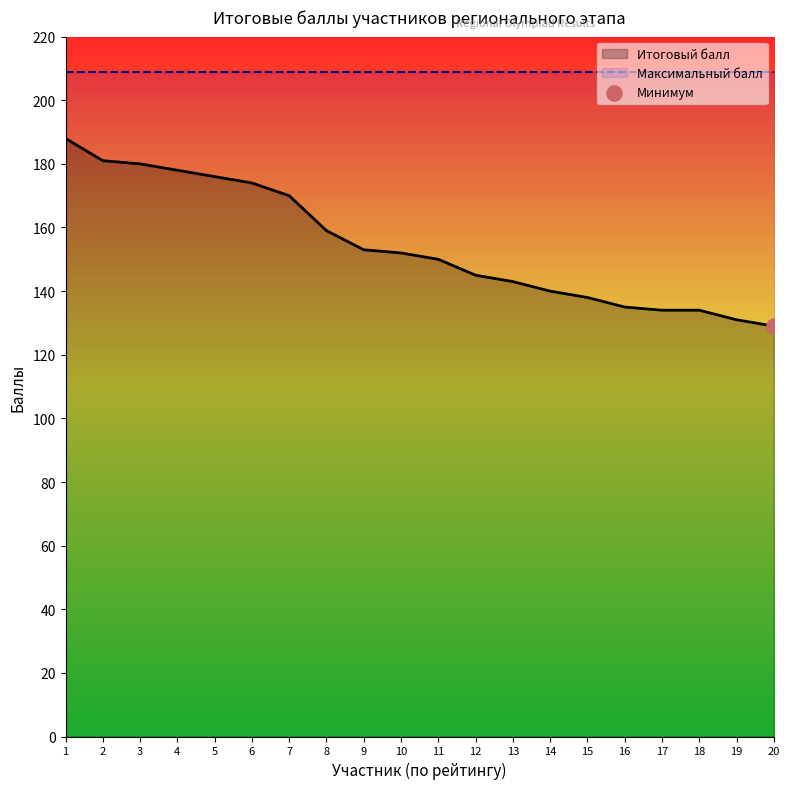

Approximately how many times larger is the value at 8 compared to 18?

1.2